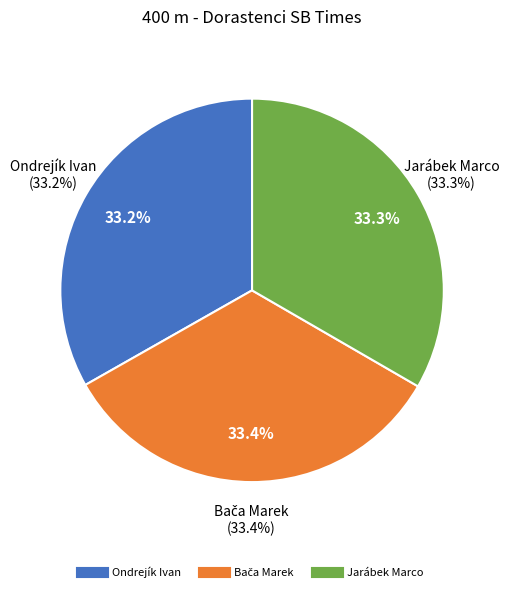

What percentage do Jarábek Marco and Ondrejík Ivan together represent?

66.6%